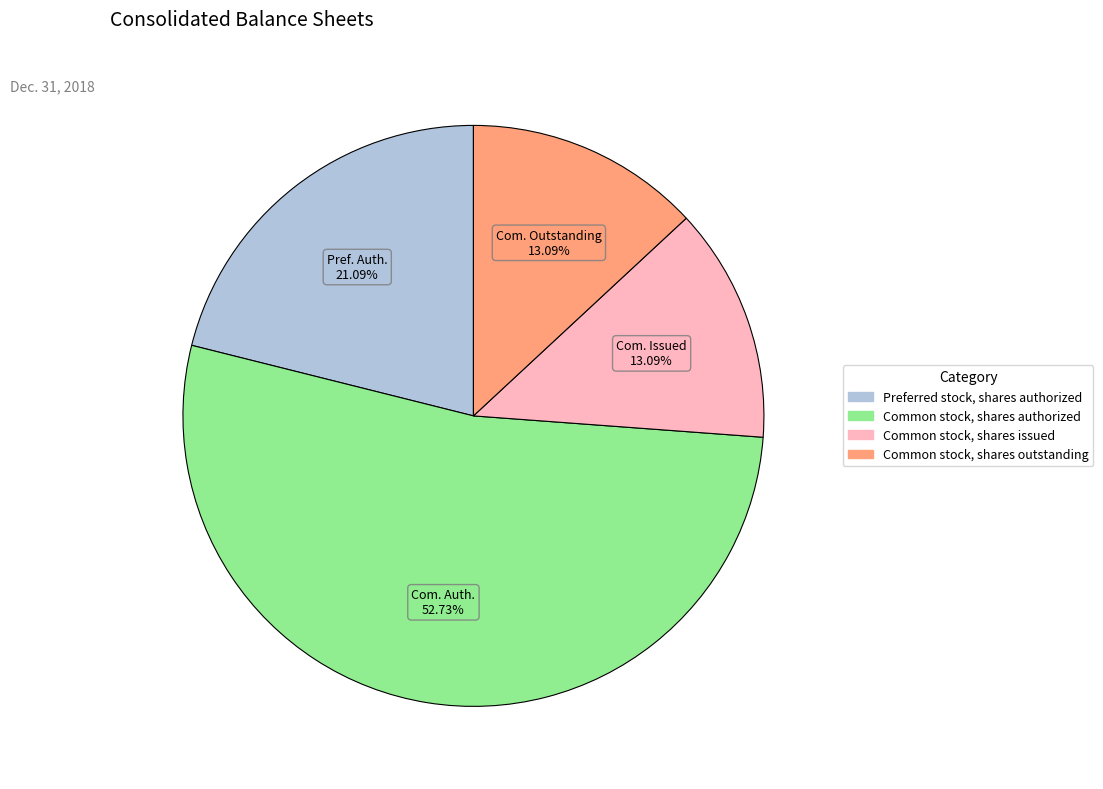

To the nearest percent, what portion does Common stock, shares issued represent?

13%